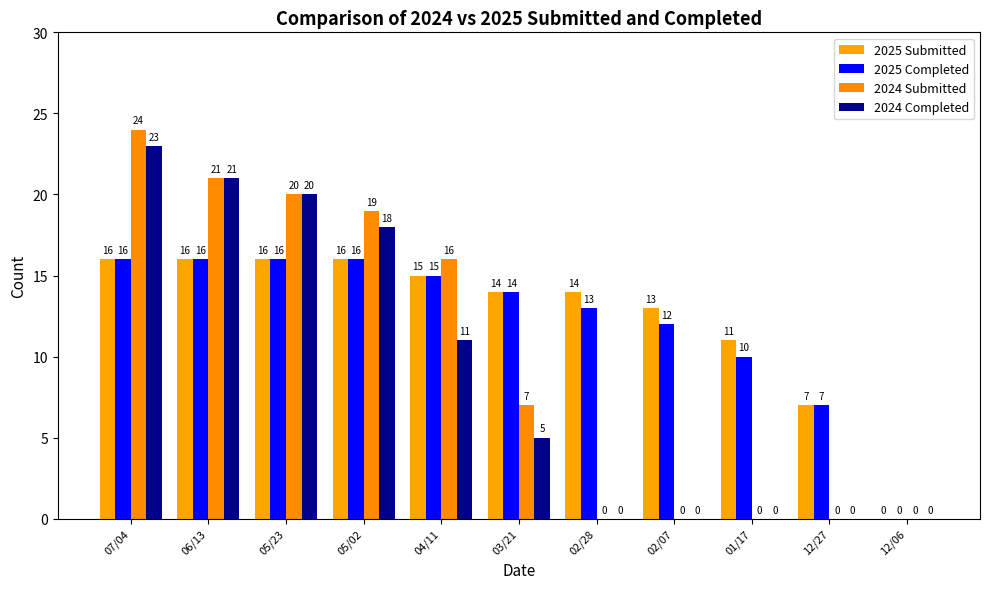

Are the bars grouped side by side (vs. stacked)?

Yes